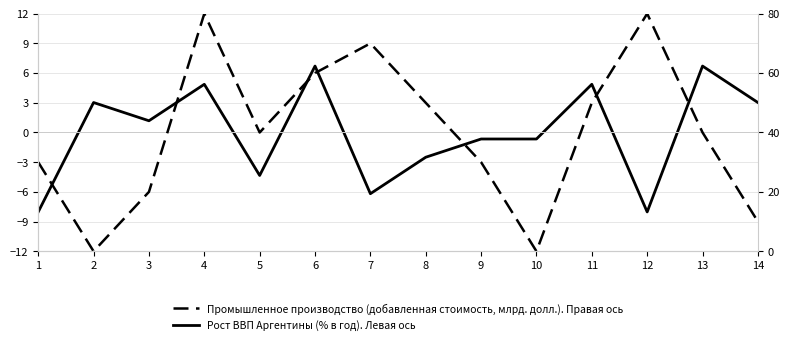

Which has a higher value, 9 or 5?

9